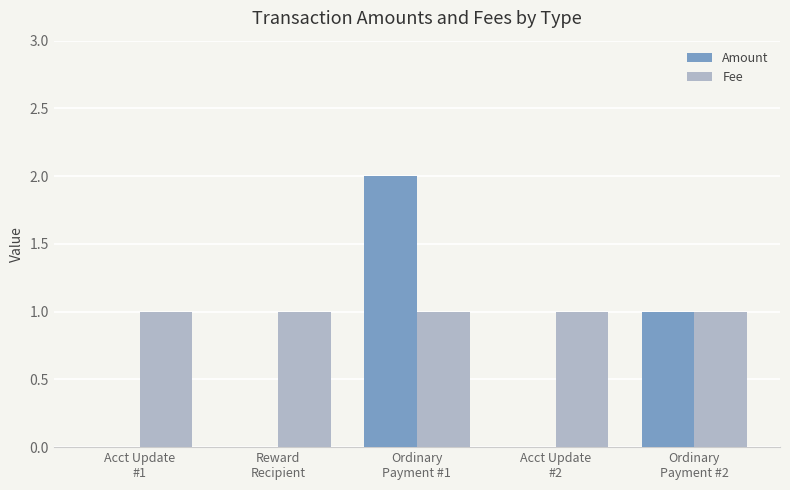

What is the sum of all Fee values?

5